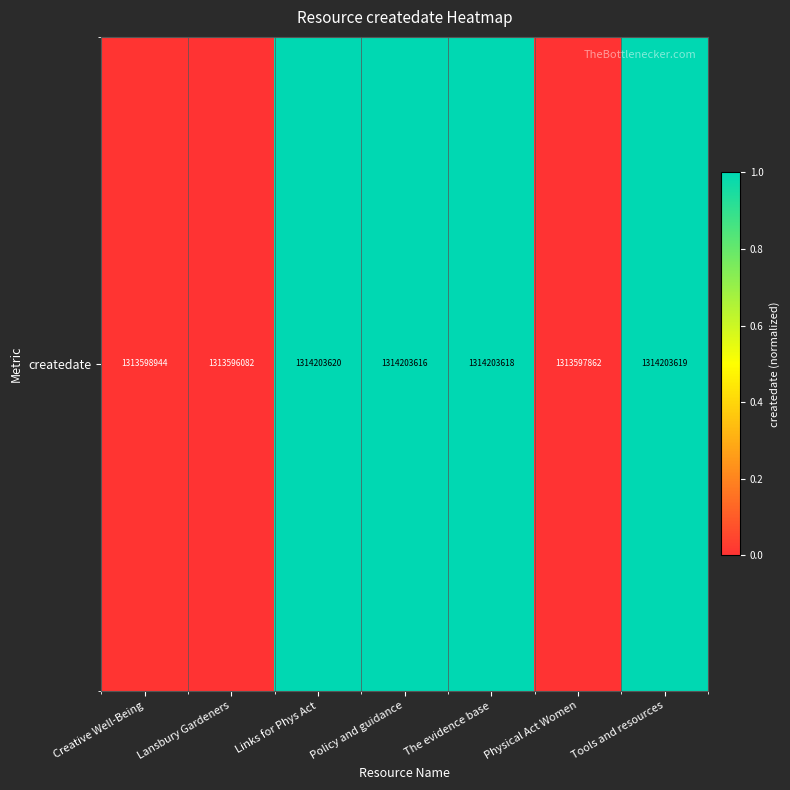

Rank the categories by value from highest to lowest.

Links for Phys Act, Tools and resources, The evidence base, Policy and guidance, Creative Well-Being, Physical Act Women, Lansbury Gardeners